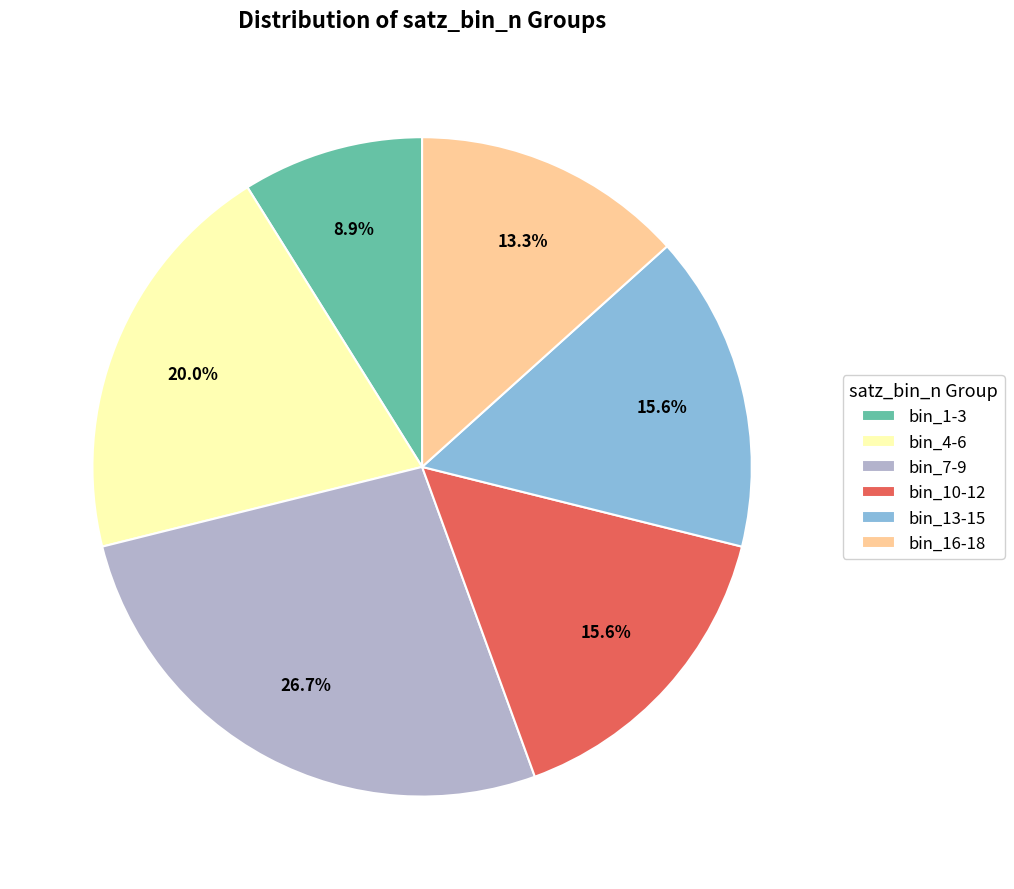

Is there a majority slice in this chart?

No